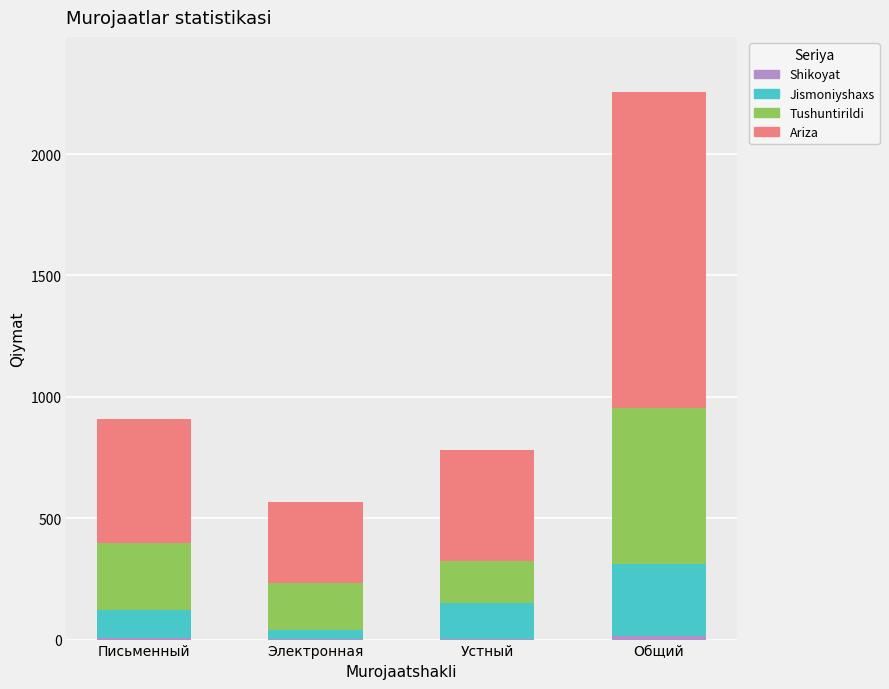

At which category is the sum across all series the highest?

Общий